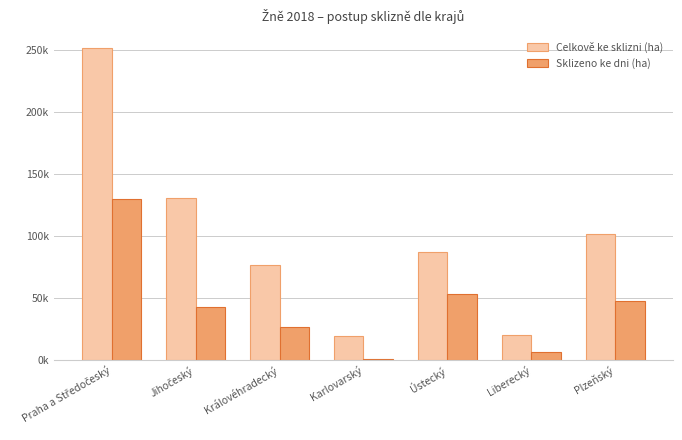

What is the approximate value of Celkově ke sklizni (ha) at Jihočeský?

130785.4